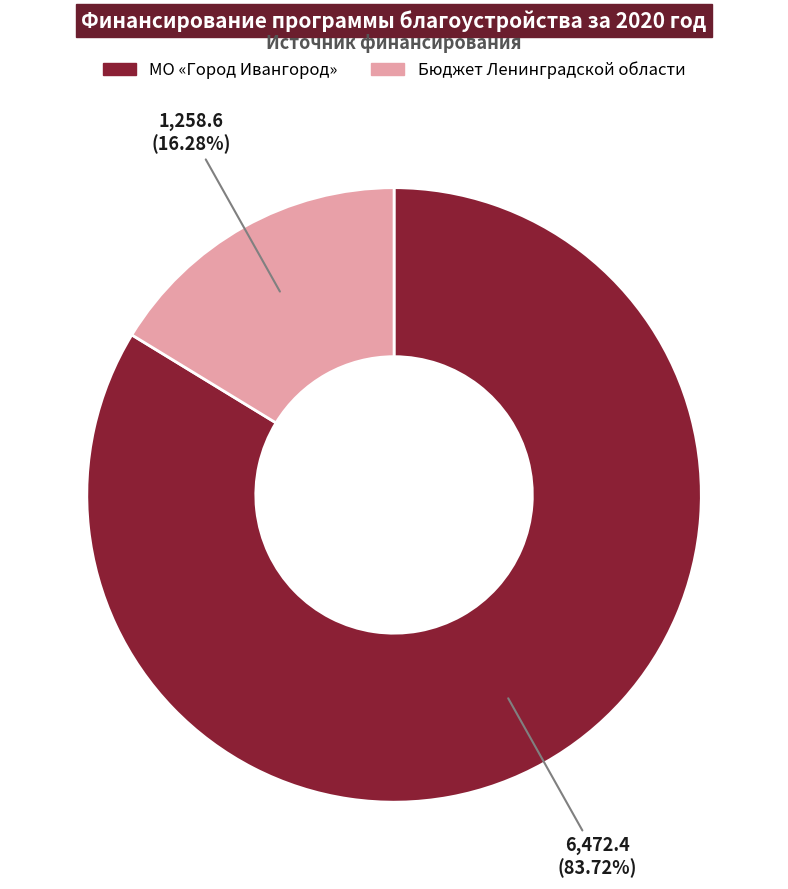

How many slices are in this pie chart?

2